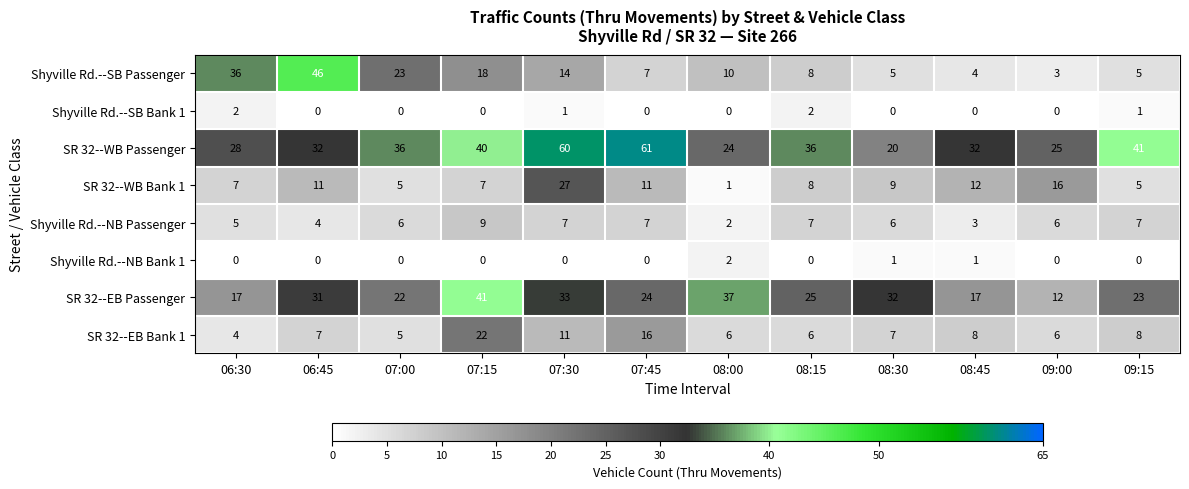

Rank the series at 07:30 from highest to lowest value.

SR 32--WB Passenger, SR 32--EB Passenger, SR 32--WB Bank 1, Shyville Rd.--SB Passenger, SR 32--EB Bank 1, Shyville Rd.--NB Passenger, Shyville Rd.--SB Bank 1, Shyville Rd.--NB Bank 1